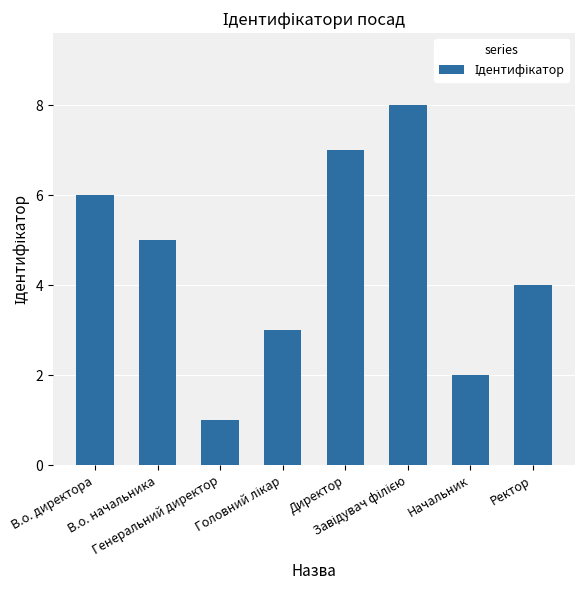

What is the difference between the second highest and second lowest values?

5